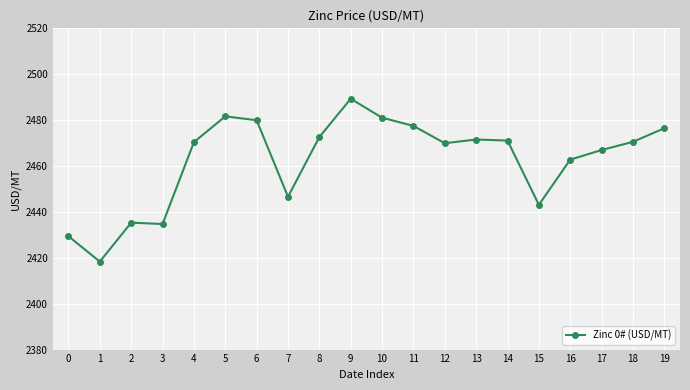

What is the value of the 2nd point from the left?

2418.3